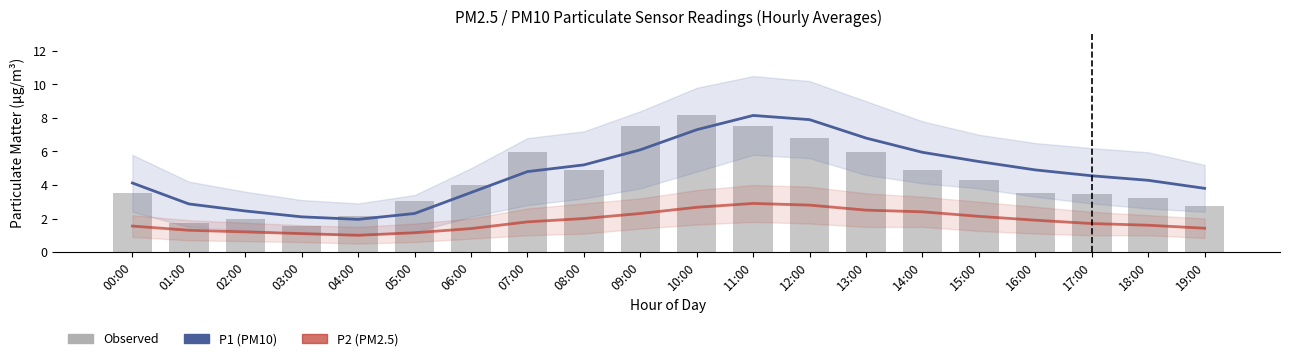

At 01:00, list the series in order from largest to smallest.

P1 (PM10), Observed P1, P2 (PM2.5)